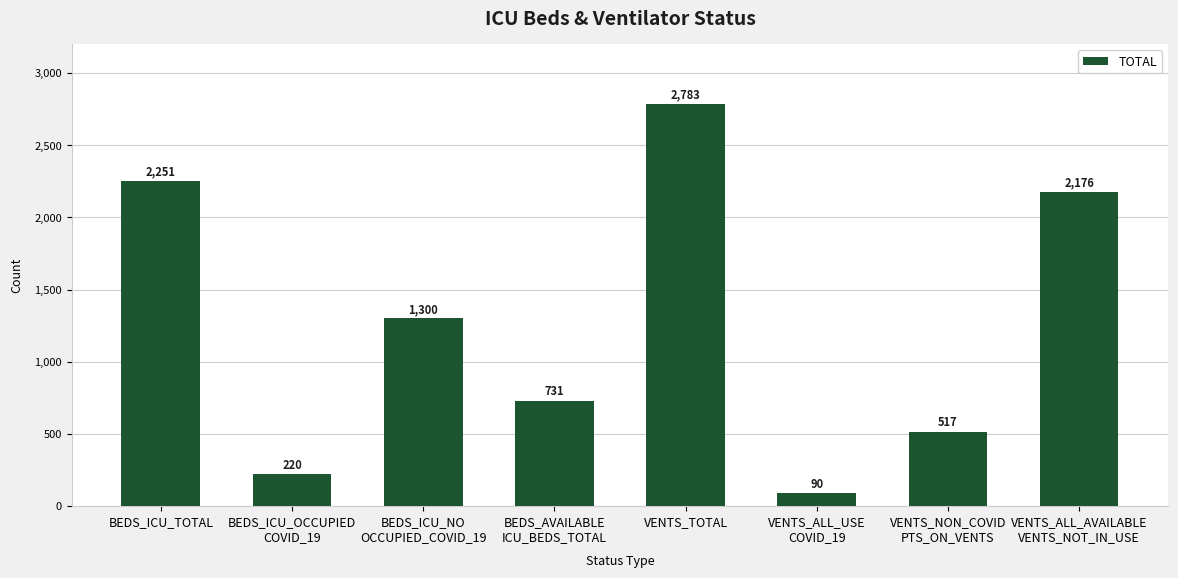

The chart shows a value of 2251 at BEDS_ICU_TOTAL. True or false?

True